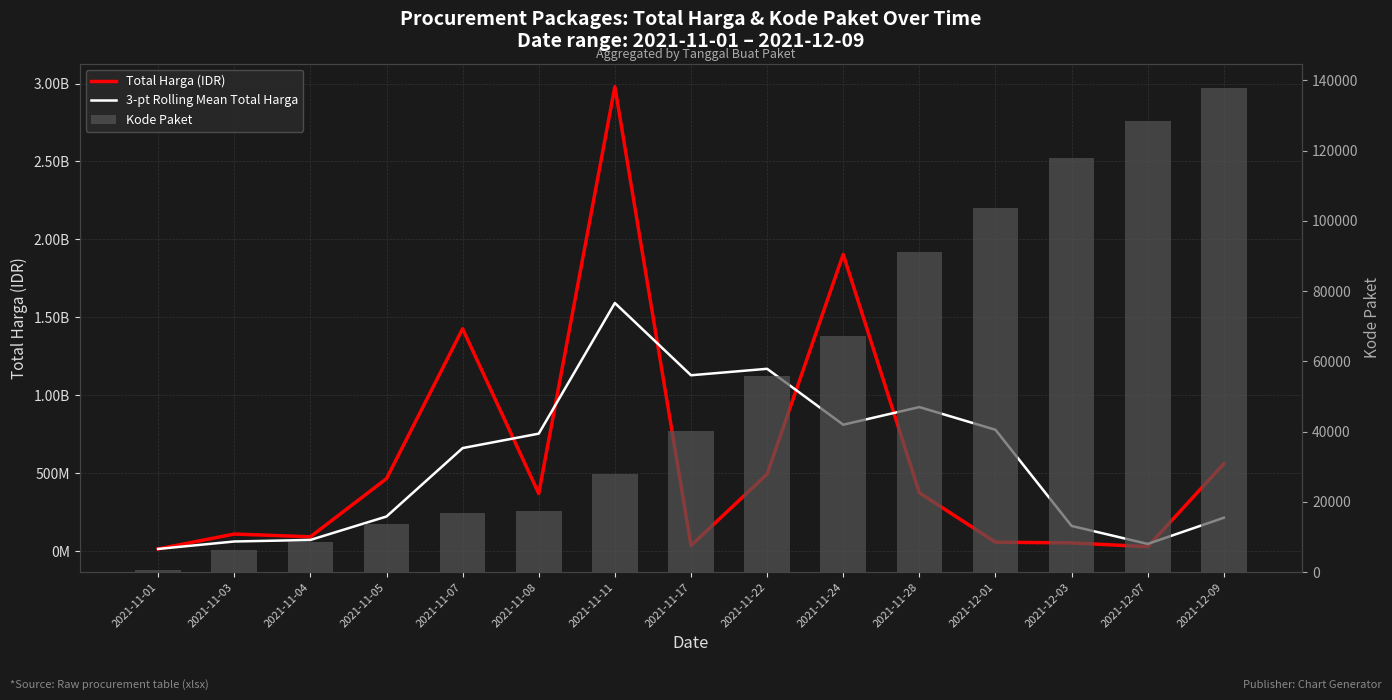

What is the value of the 3-pt Rolling Mean Total Harga bar at the 14th from the left?

45055266.7